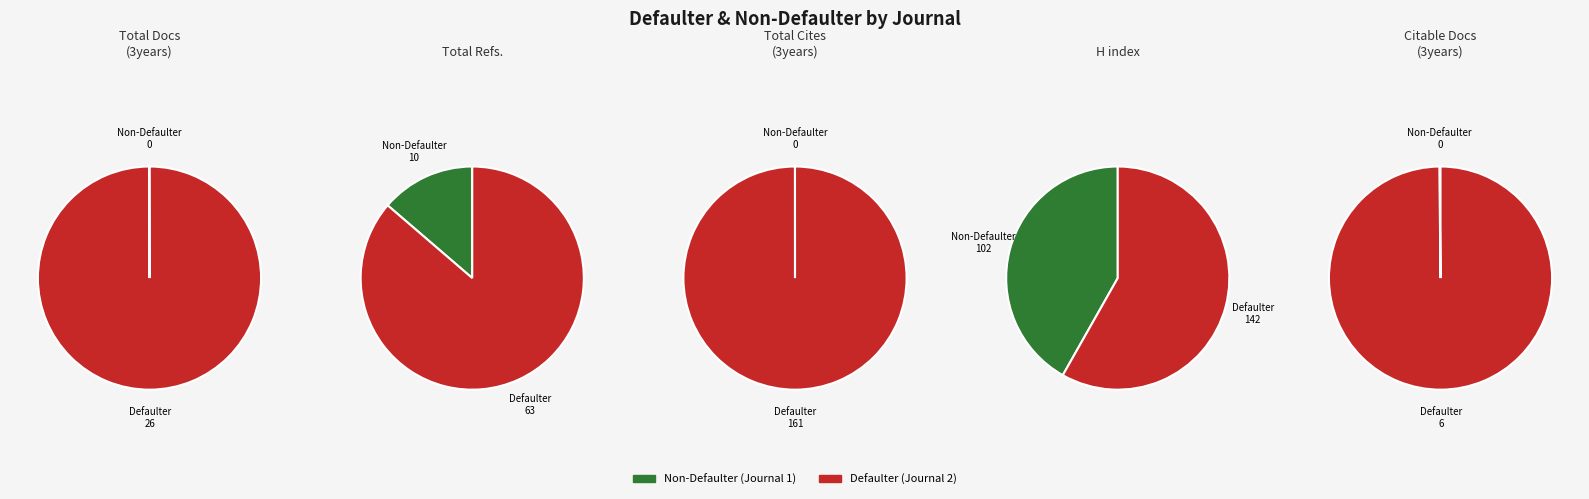

Which series has the widest spread of values?

Total Cites (3years)